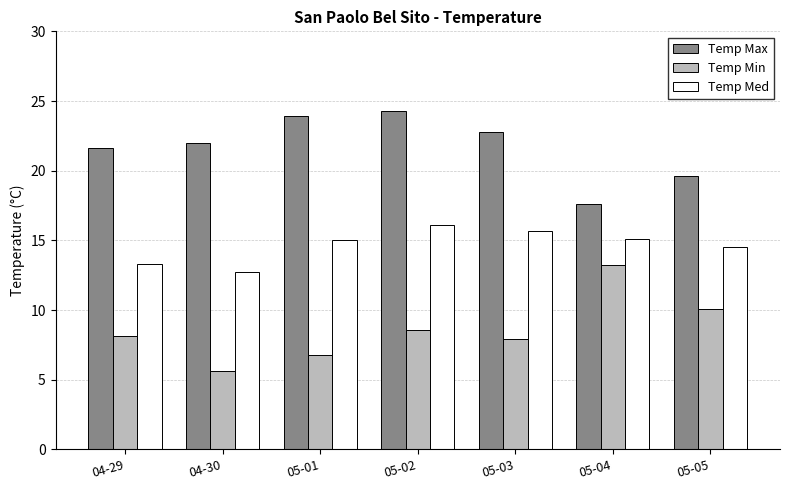

What is the difference between the maximum and minimum values in the Temp Max series?

6.7